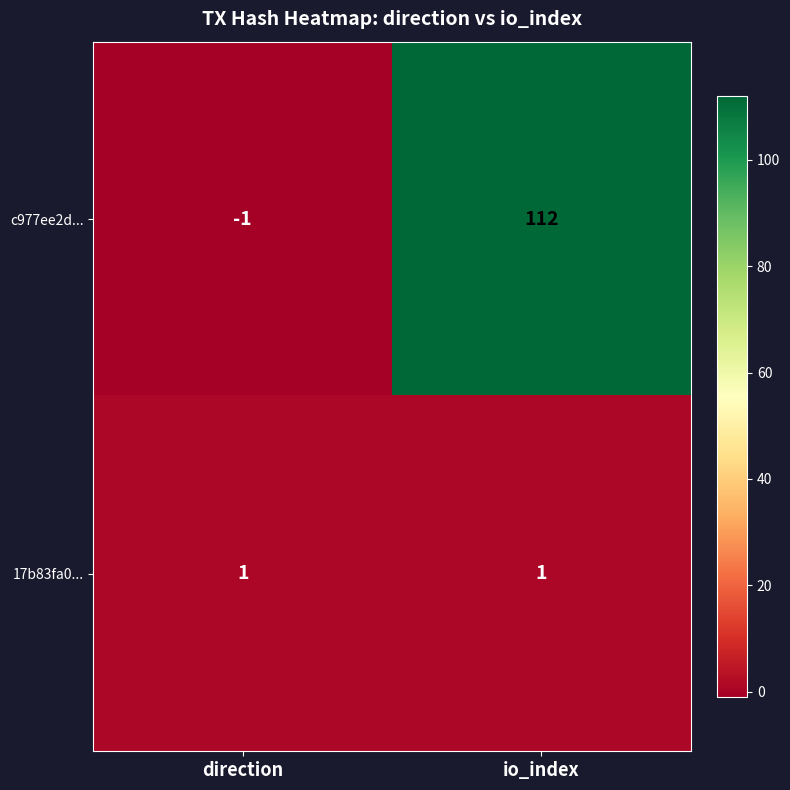

What is the difference between the c977ee2d... values at direction and io_index?

113